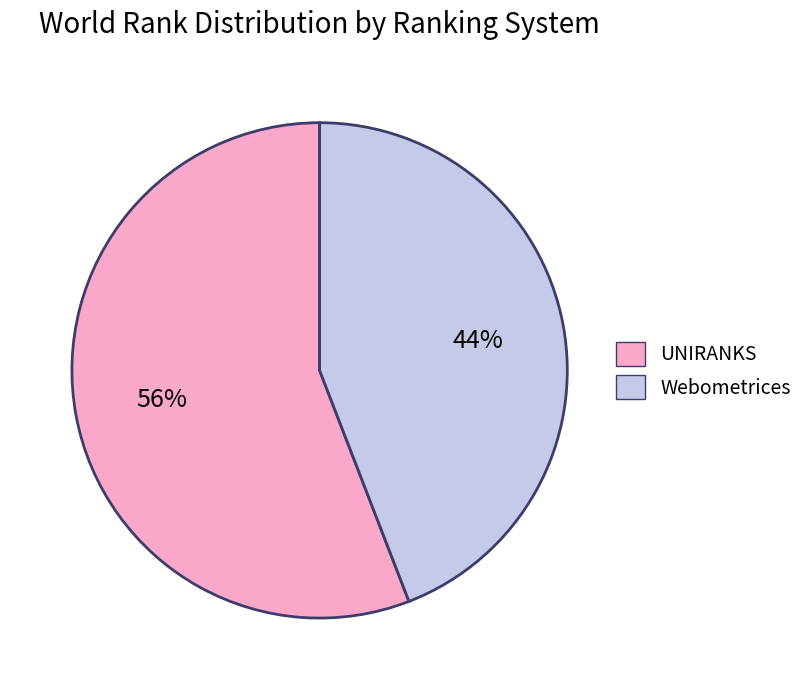

Count the number of slices in the pie.

2